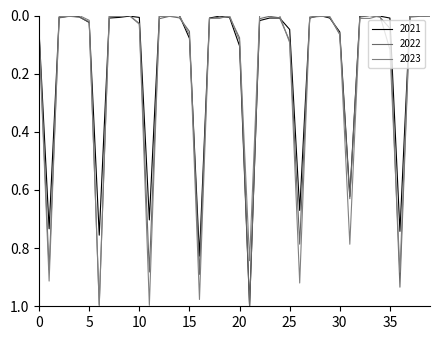

Does the chart have visible grid lines?

No